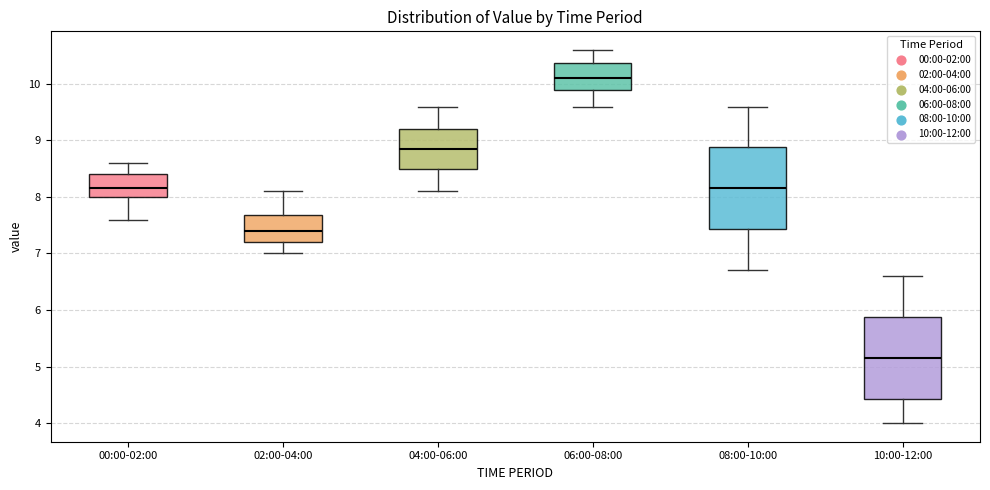

Where does the median line of the box for 06:00-08:00 sit on the y-axis? The values are not printed on the chart, so give them approximately, as read against the axis.

10.1